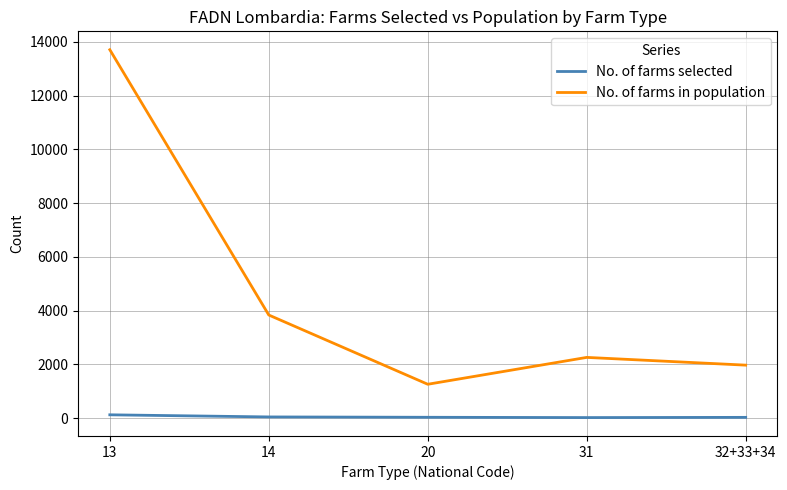

Rank the series at 20 from highest to lowest value.

No. of farms in population, No. of farms selected